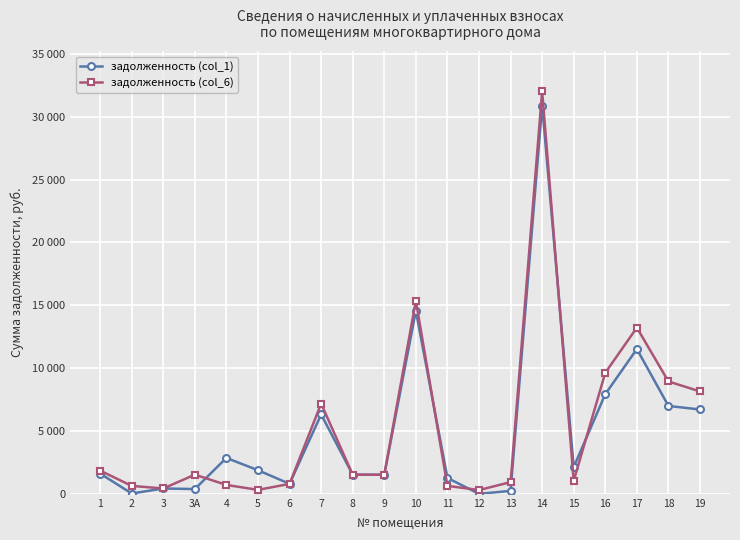

How many interior local peaks does the задолженность (col_1) series have?

6